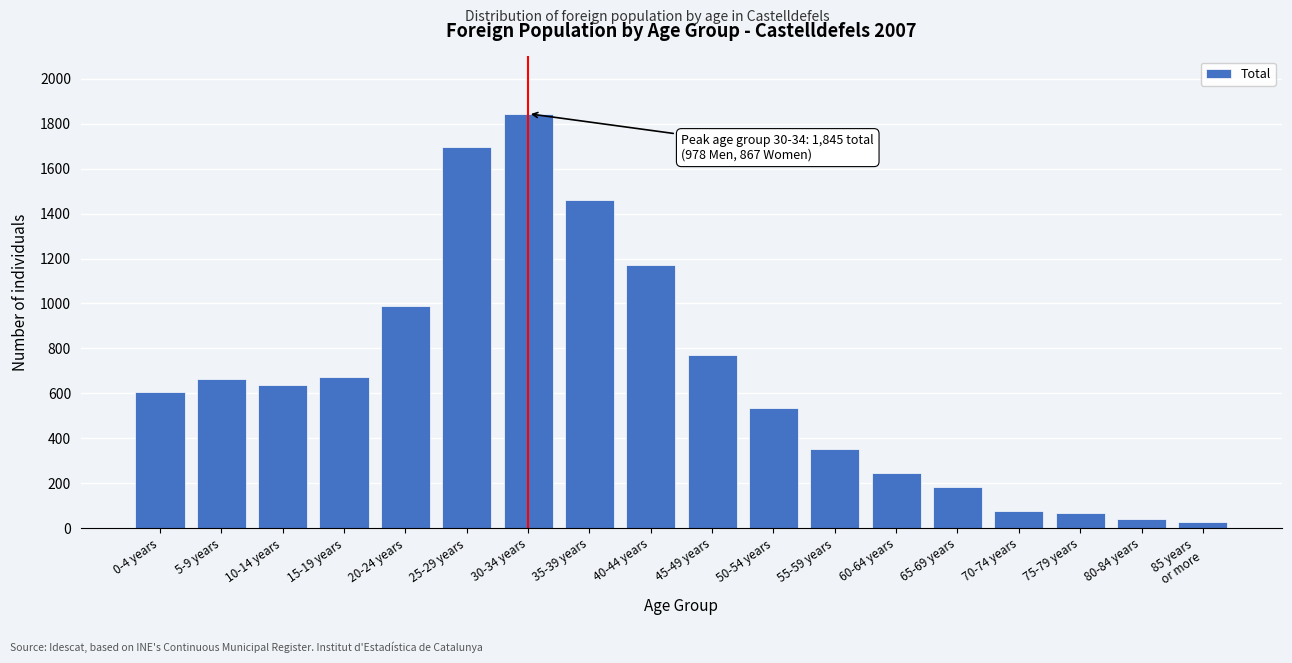

Reading left to right, list all the values displayed in this chart.

605	665	639	674	989	1698	1845	1459	1170	771	533	351	247	183	78	67	42	28